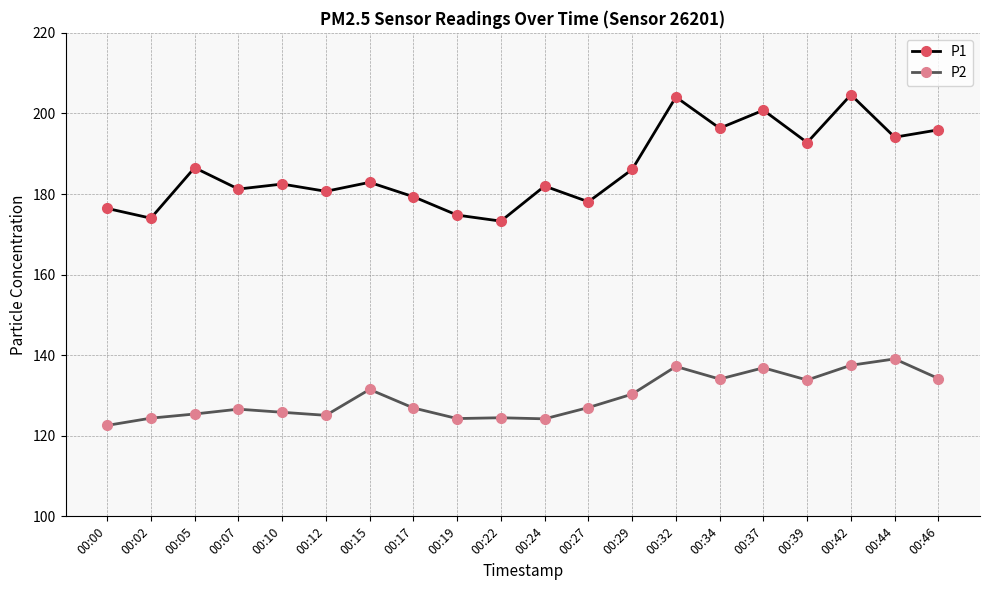

True or false: P2 has a value of 196.6 at 00:32.

False